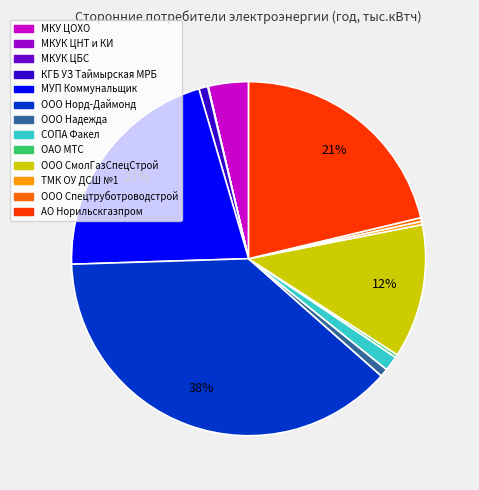

Is the sum of МКУ ЦОХО and ООО СмолГазСпецСтрой greater than half?

No